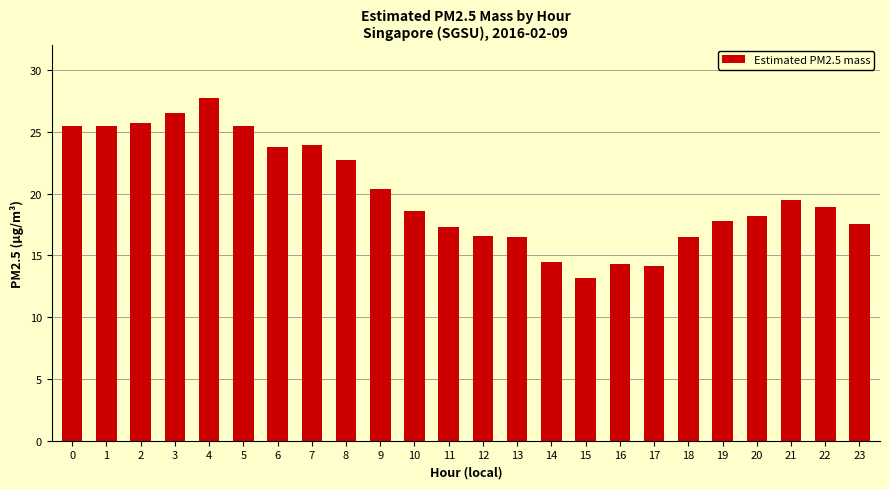

What is the value of the 3rd bar from the left?

25.7